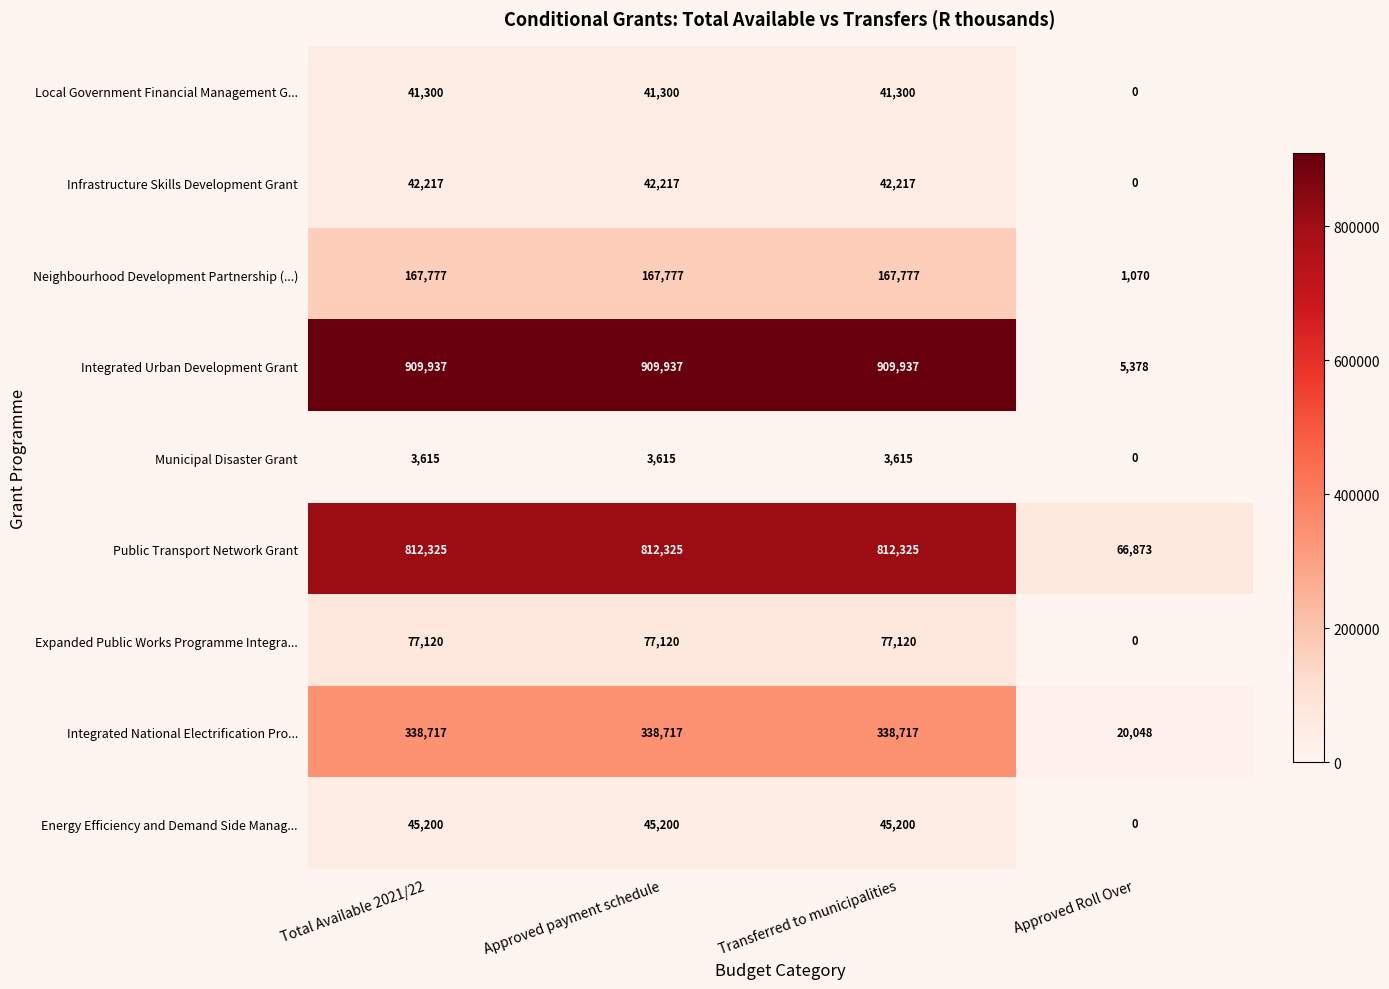

Is it true that Public Transport Network Grant equals 812325 at Transferred to municipalities?

True